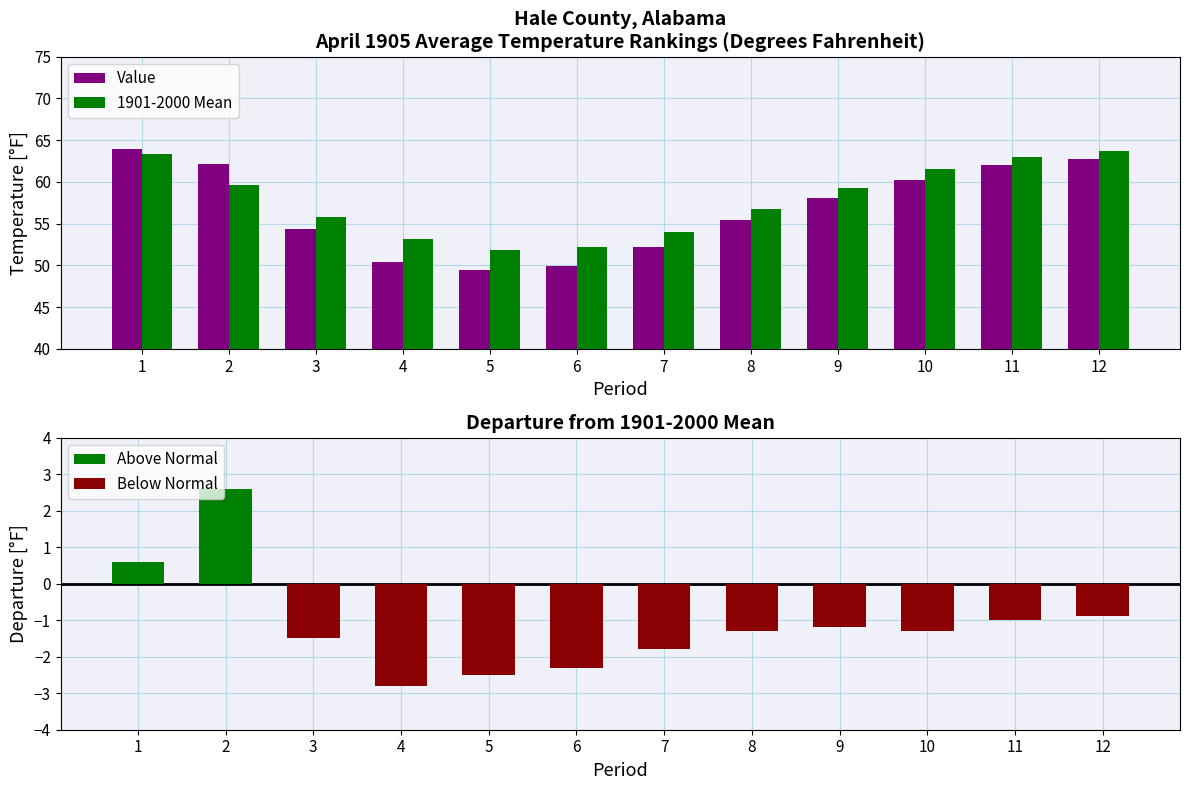

Reading left to right, transcribe all the data shown in this chart.

Value: 1=64.0	2=62.2	3=54.3	4=50.4	5=49.4	6=49.9	7=52.2	8=55.4	9=58.1	10=60.2	11=62.0	12=62.8
1901-2000 Mean: 1=63.4	2=59.6	3=55.8	4=53.2	5=51.9	6=52.2	7=54.0	8=56.7	9=59.3	10=61.5	11=63.0	12=63.7
Above Normal: 1=0.6	2=2.6	3=0.0	4=0.0	5=0.0	6=0.0	7=0.0	8=0.0	9=0.0	10=0.0	11=0.0	12=0.0
Below Normal: 1=0.0	2=0.0	3=-1.5	4=-2.8	5=-2.5	6=-2.3	7=-1.8	8=-1.3	9=-1.2	10=-1.3	11=-1.0	12=-0.9